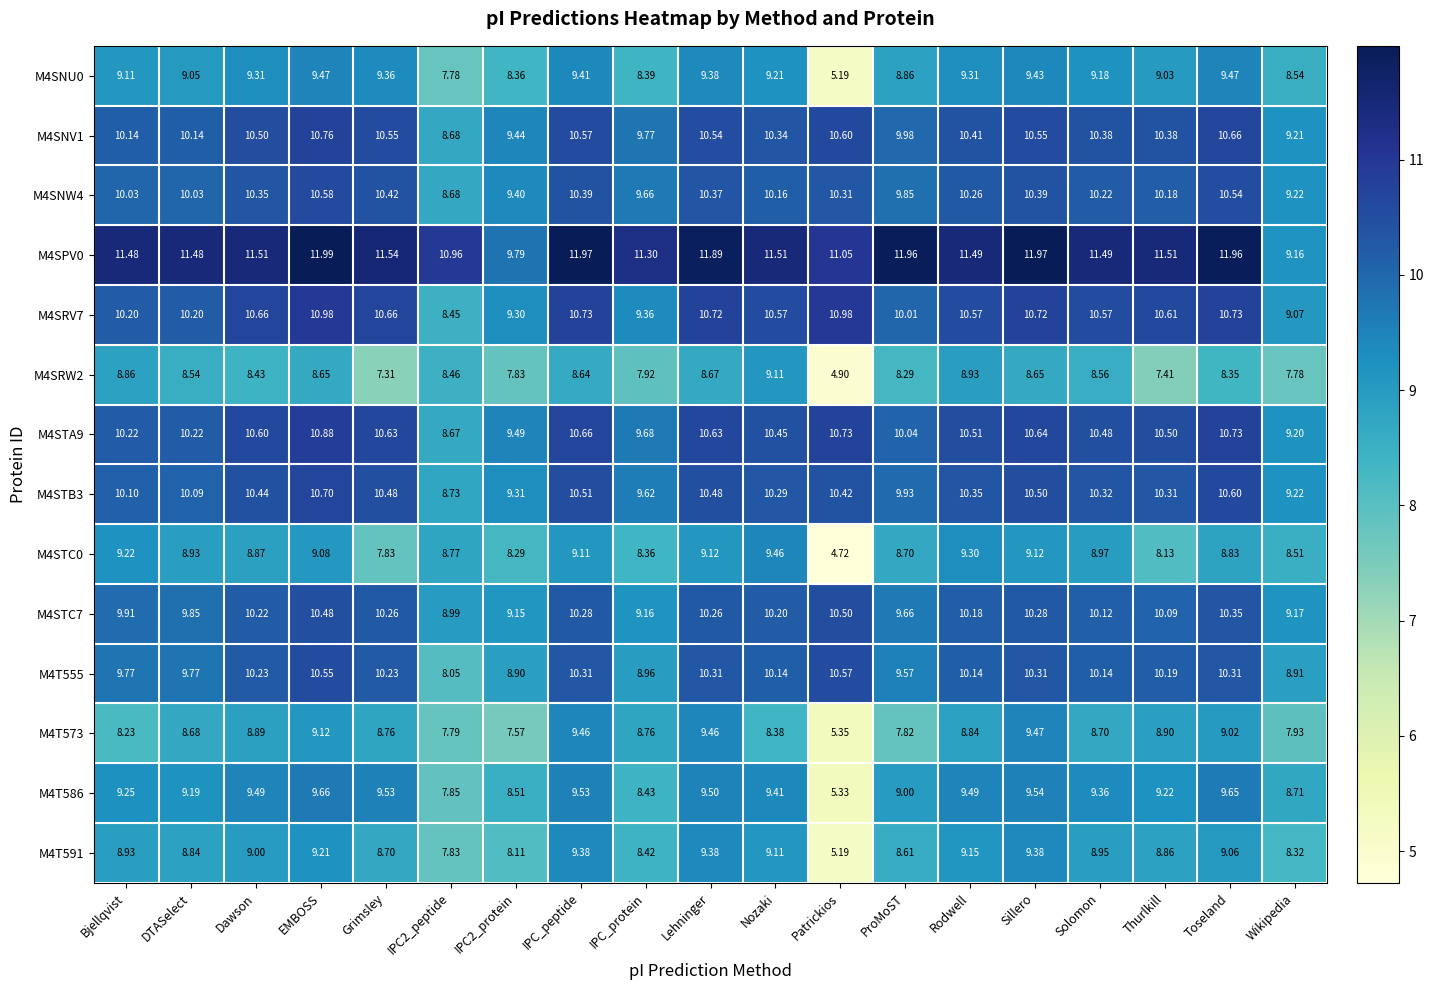

At which category is the sum across all series the highest?

EMBOSS